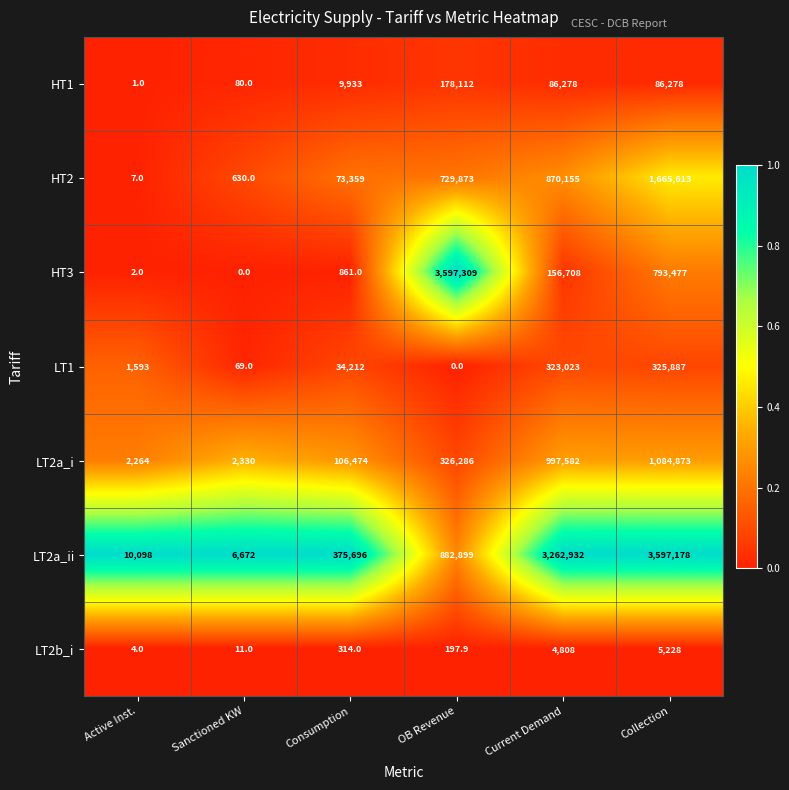

What is the spread (max minus min) of values at Consumption?

375382.0